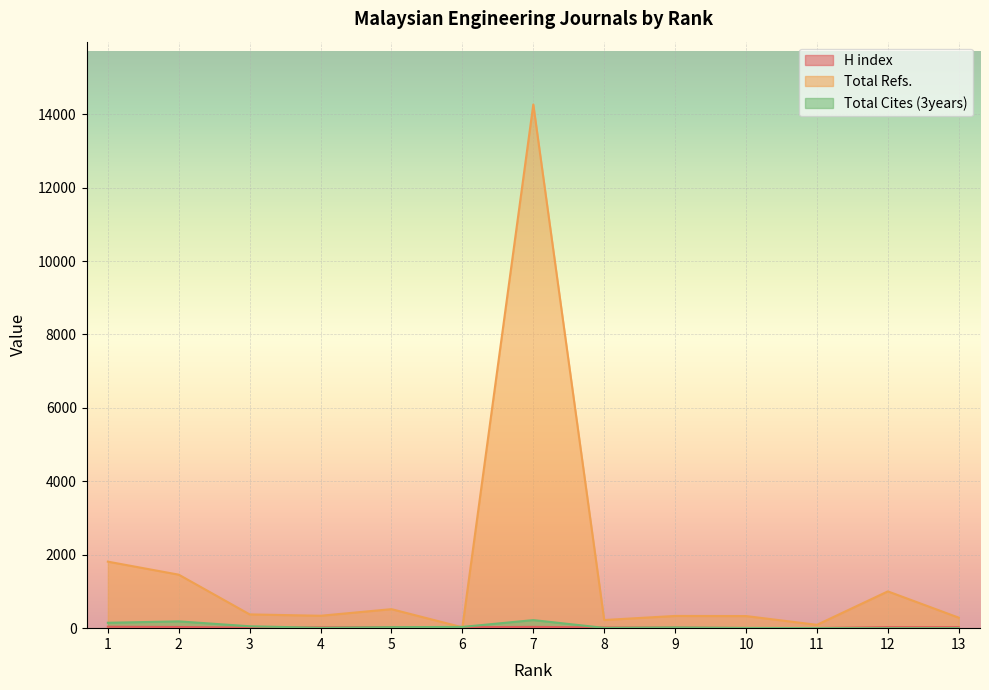

Reading left to right, list all the values displayed in this chart.

H index: 39	32	12	22	28	25	35	18	14	4	4	27	27
Total Refs.: 1812	1457	375	338	518	23	14265	222	333	330	91	1002	286
Total Cites (3years): 147	185	52	9	27	34	220	8	20	6	2	0	0